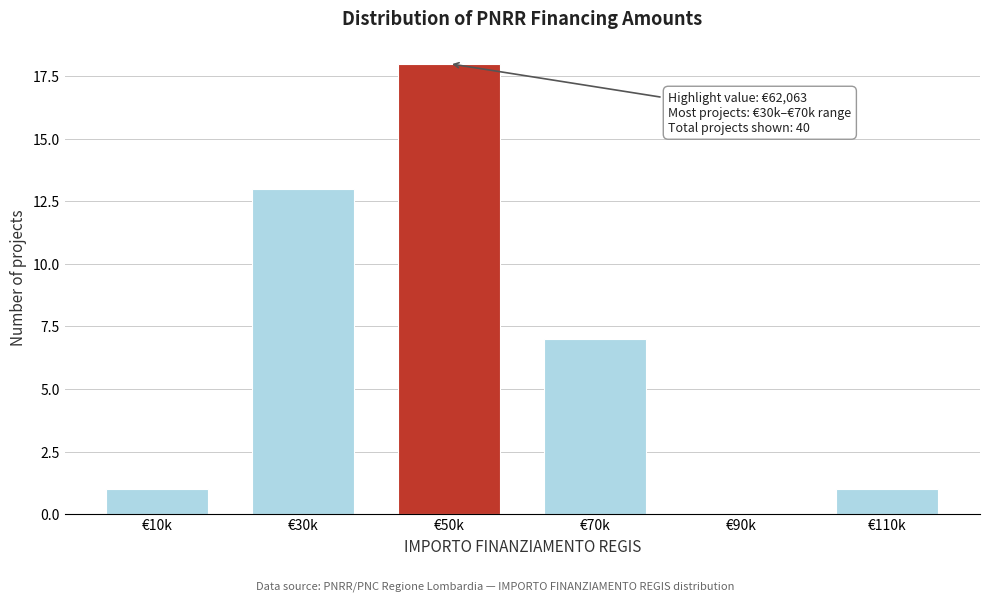

Reading left to right, what are all the values shown in this chart?

€10k=1	€30k=13	€50k=18	€70k=7	€90k=0	€110k=1